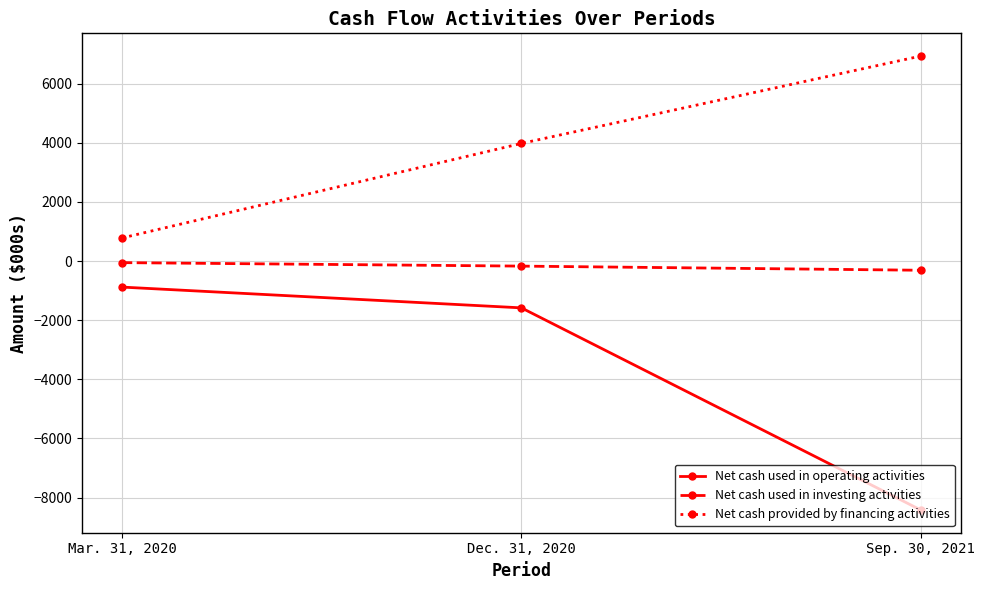

Where is Net cash provided by financing activities nearest to the value 3857?

Dec. 31, 2020